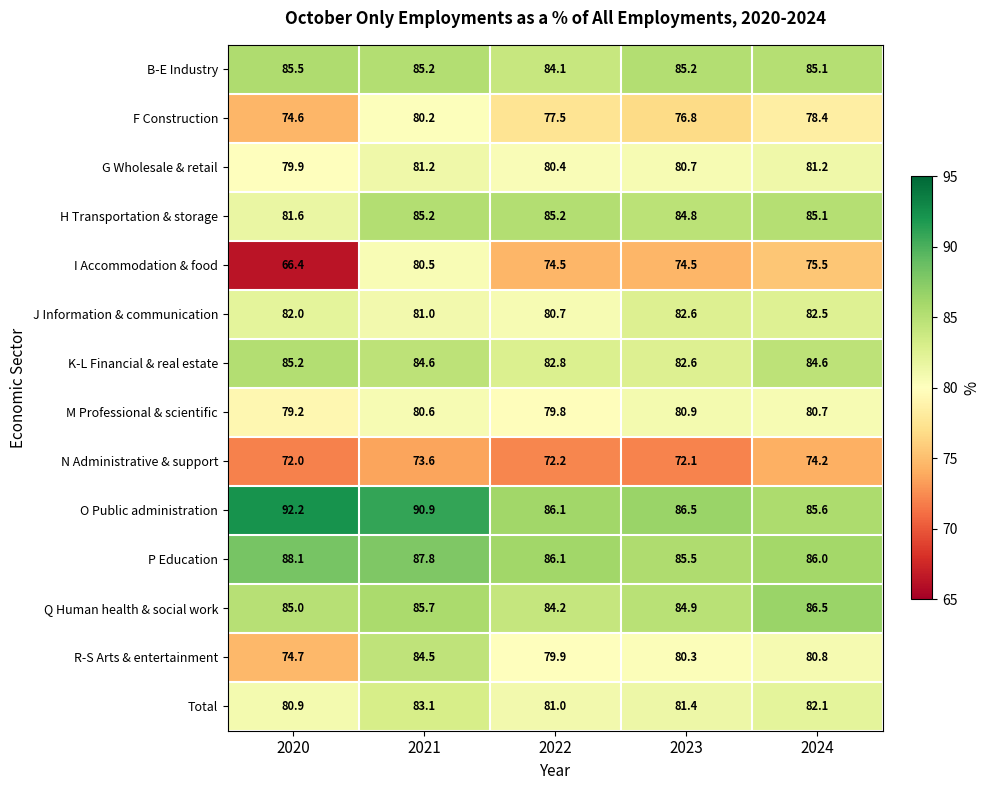

Which series has the largest range (max minus min)?

I Accommodation & food